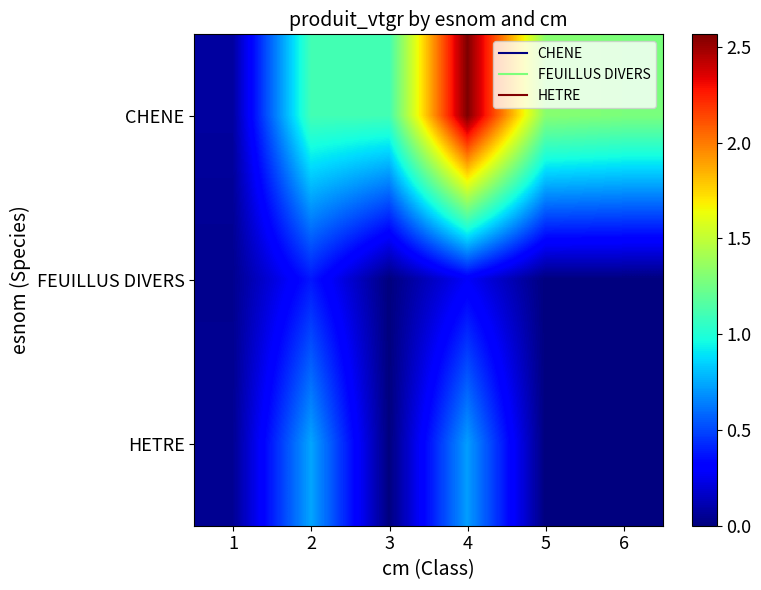

Reading left to right, what are all the values shown in this chart?

CHENE: 1=0.1	2=1.1	3=1.1	4=2.6	5=1.3	6=1.3
FEUILLUS DIVERS: 1=0.0	2=0.4	3=0.0	4=0.3	5=0.0	6=0.0
HETRE: 1=0.0	2=0.7	3=0.0	4=0.7	5=0.0	6=0.0